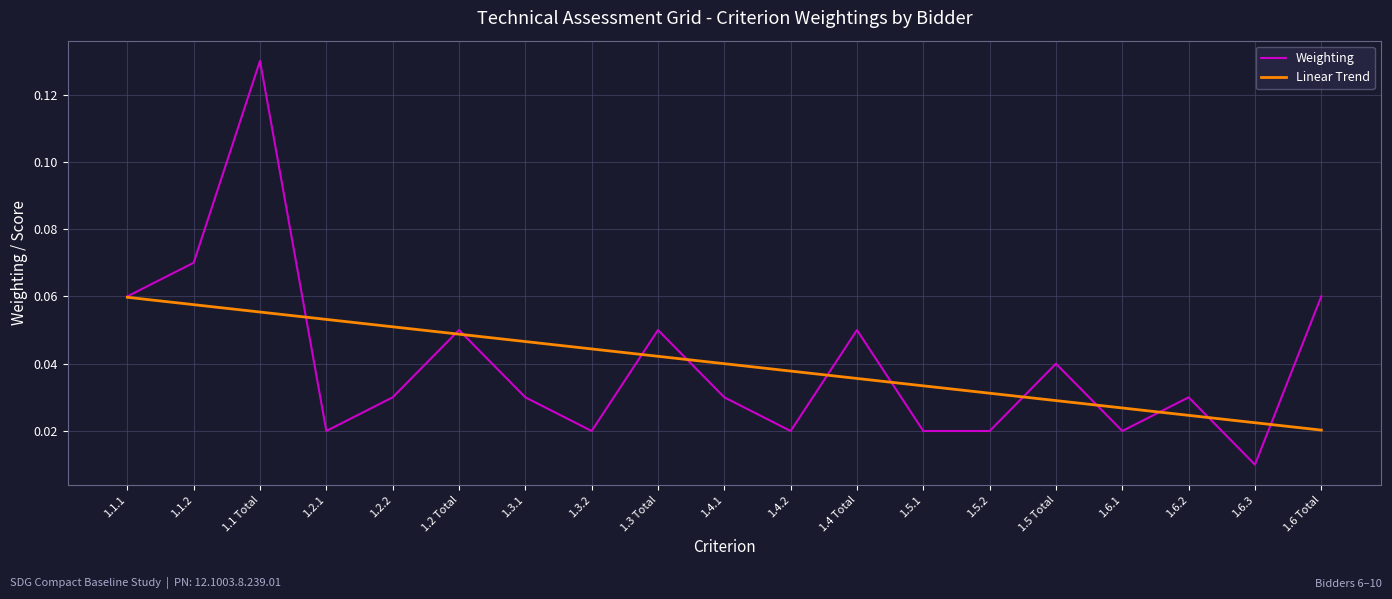

What position from the right is 1.6.3?

2